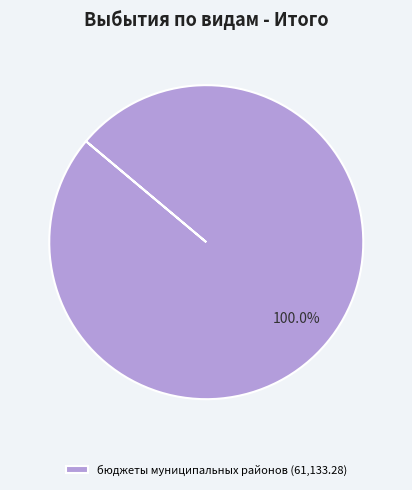

Rank the categories by value from lowest to highest.

бюджеты муниципальных районов (61,133.28)